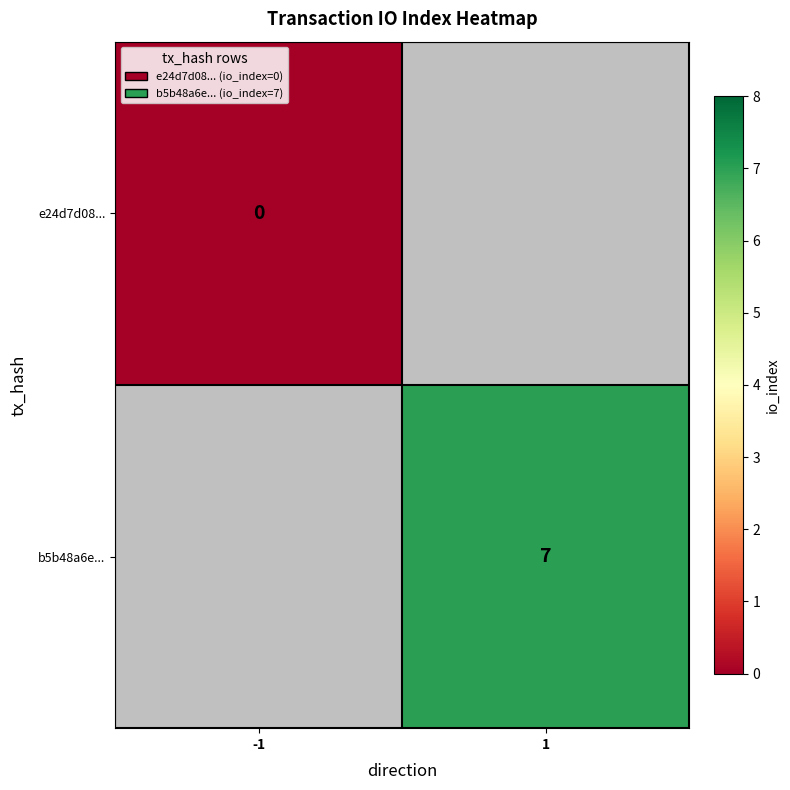

Is it true that b5b48a6e... equals 4 at 1?

False